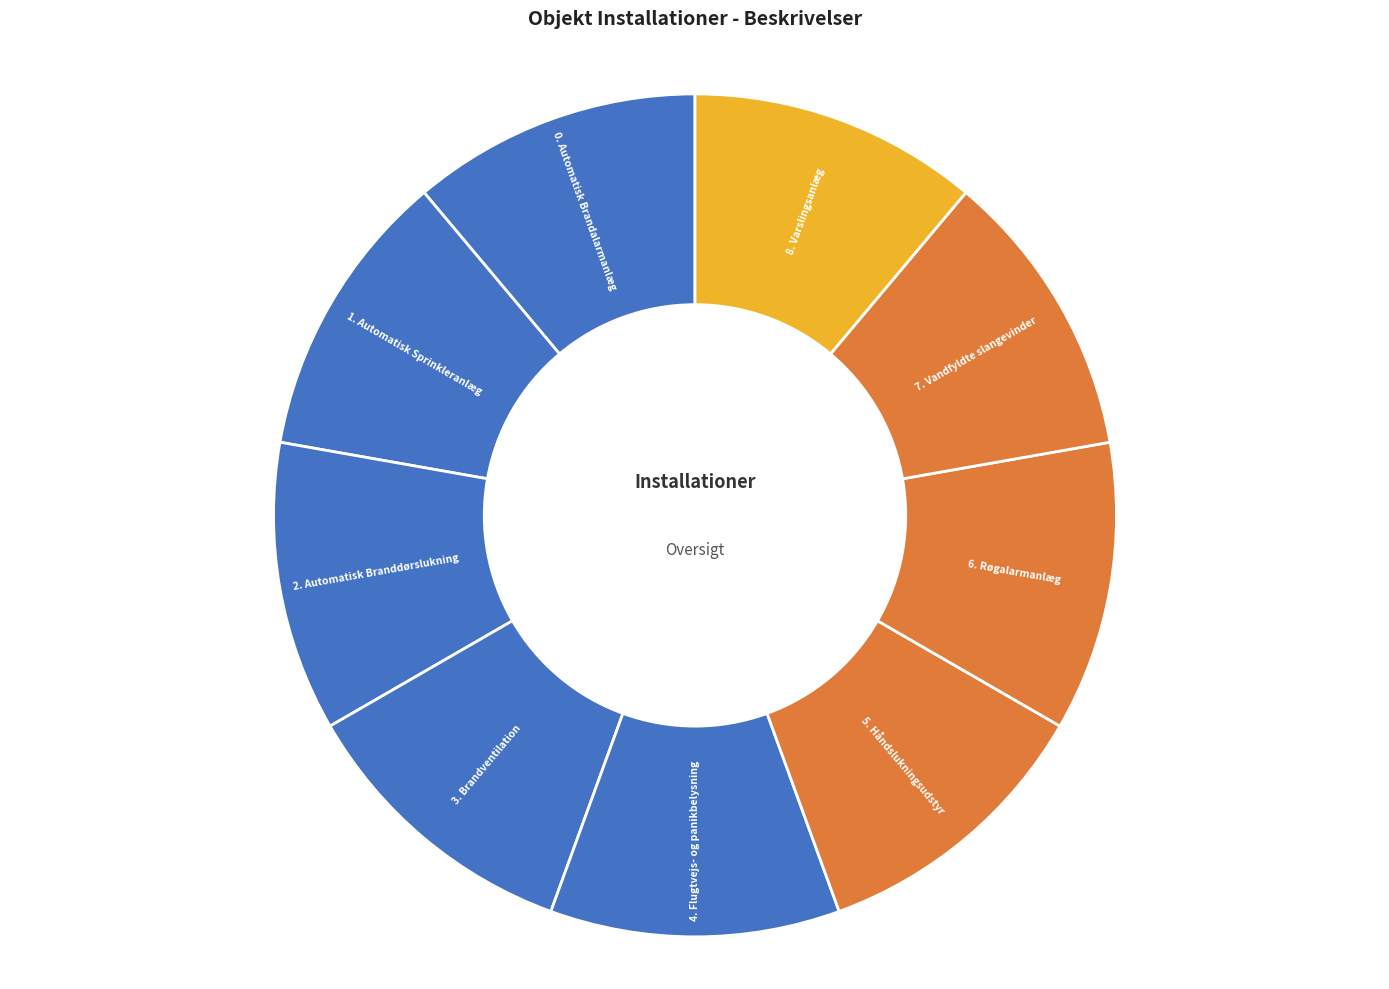

How many slices are in this pie chart?

9